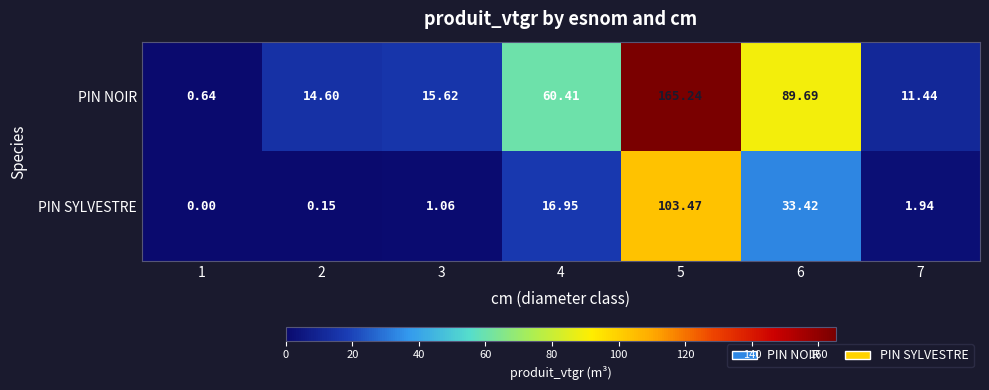

List the series in order of their overall mean, highest first.

PIN NOIR, PIN SYLVESTRE